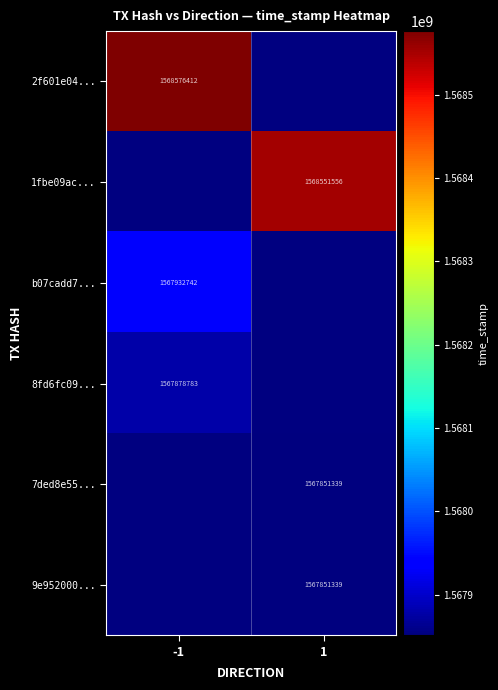

The b07cadd7... series shows 1567932742 at -1. True or false?

True